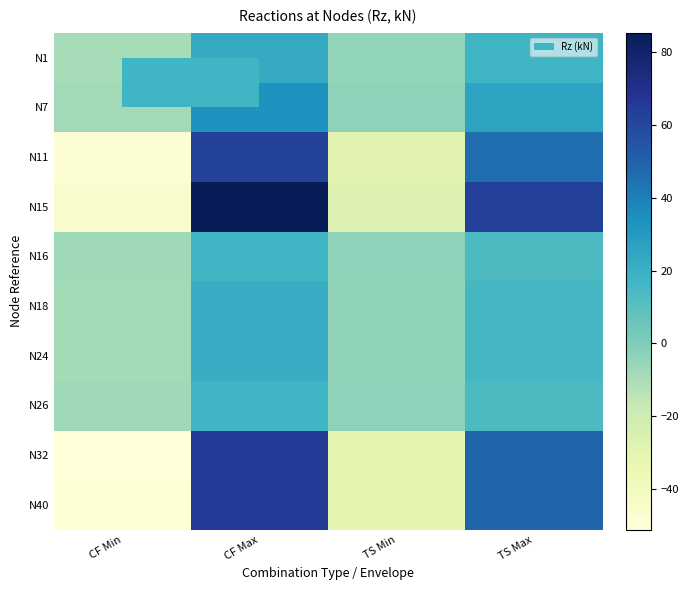

Reading left to right, list all the values displayed in this chart.

N1: CF Min=-9.2	CF Max=22.4	TS Min=-4.2	TS Max=17.8
N7: CF Min=-8.1	CF Max=32.8	TS Min=-3.2	TS Max=25.8
N11: CF Min=-48.2	CF Max=61.8	TS Min=-28.9	TS Max=45.7
N15: CF Min=-46.1	CF Max=85.4	TS Min=-26.8	TS Max=62.5
N16: CF Min=-7.7	CF Max=17.2	TS Min=-3.7	TS Max=13.7
N18: CF Min=-9.0	CF Max=21.5	TS Min=-3.9	TS Max=15.6
N24: CF Min=-9.0	CF Max=21.5	TS Min=-3.9	TS Max=15.6
N26: CF Min=-7.7	CF Max=17.2	TS Min=-3.7	TS Max=13.6
N32: CF Min=-51.2	CF Max=65.3	TS Min=-30.8	TS Max=48.3
N40: CF Min=-49.0	CF Max=65.3	TS Min=-30.8	TS Max=48.3